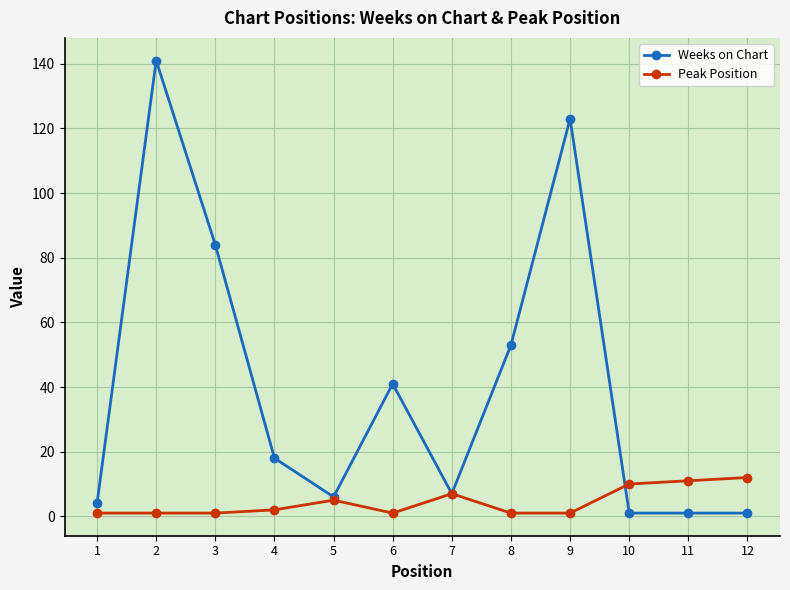

How many lines are shown in the chart?

2